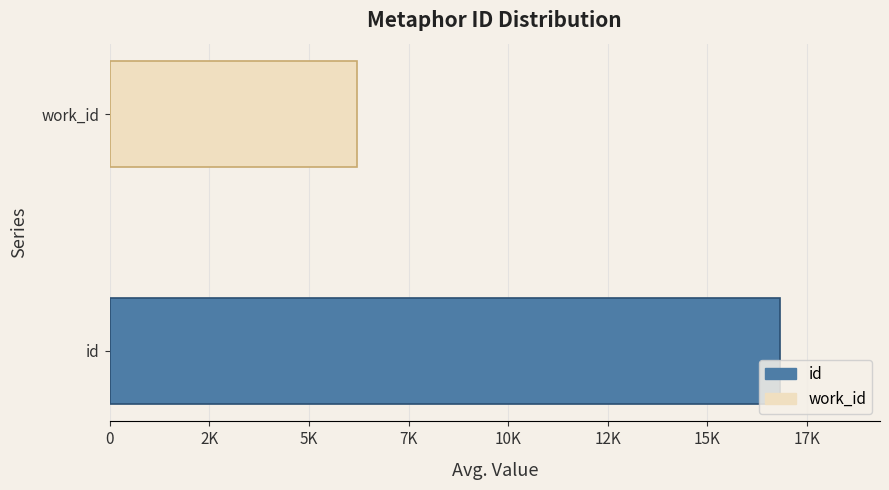

What is the minimum value shown in the chart?

6163